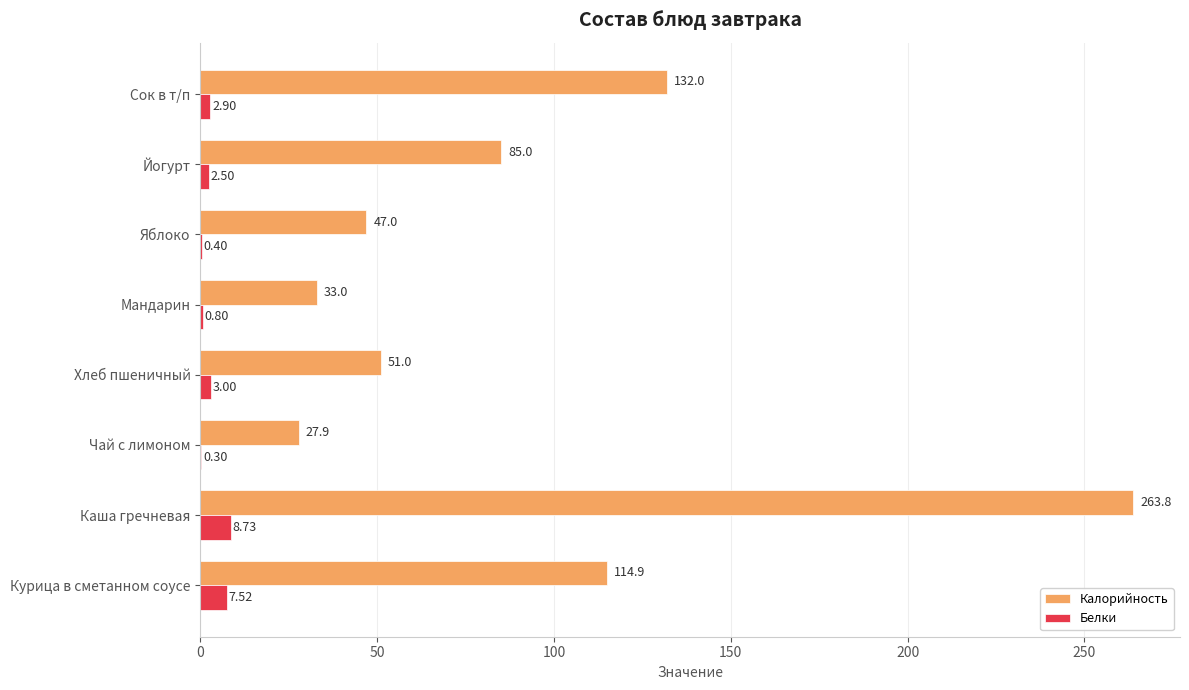

At which category does the chart reach its peak across all series?

Каша гречневая